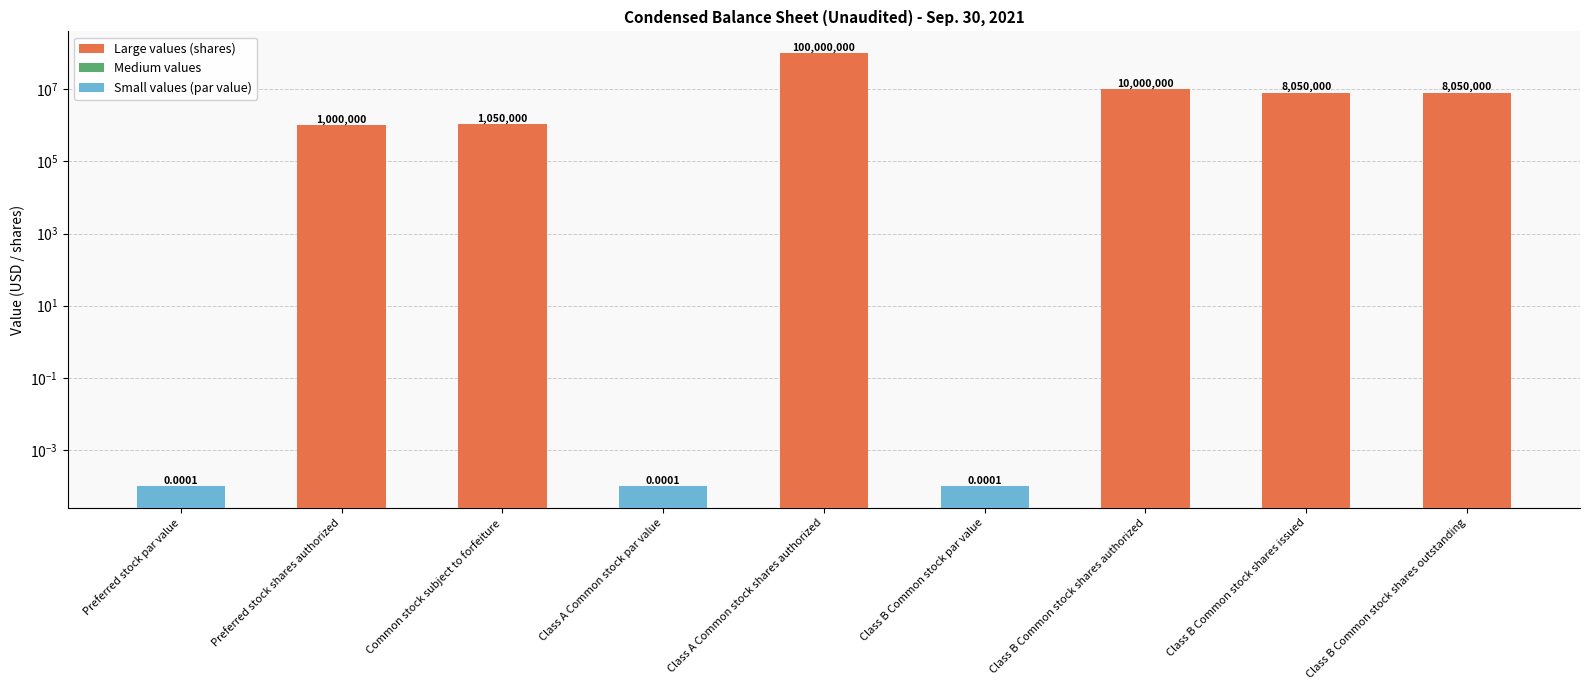

What value does the data have at Preferred stock shares authorized?

1000000.0